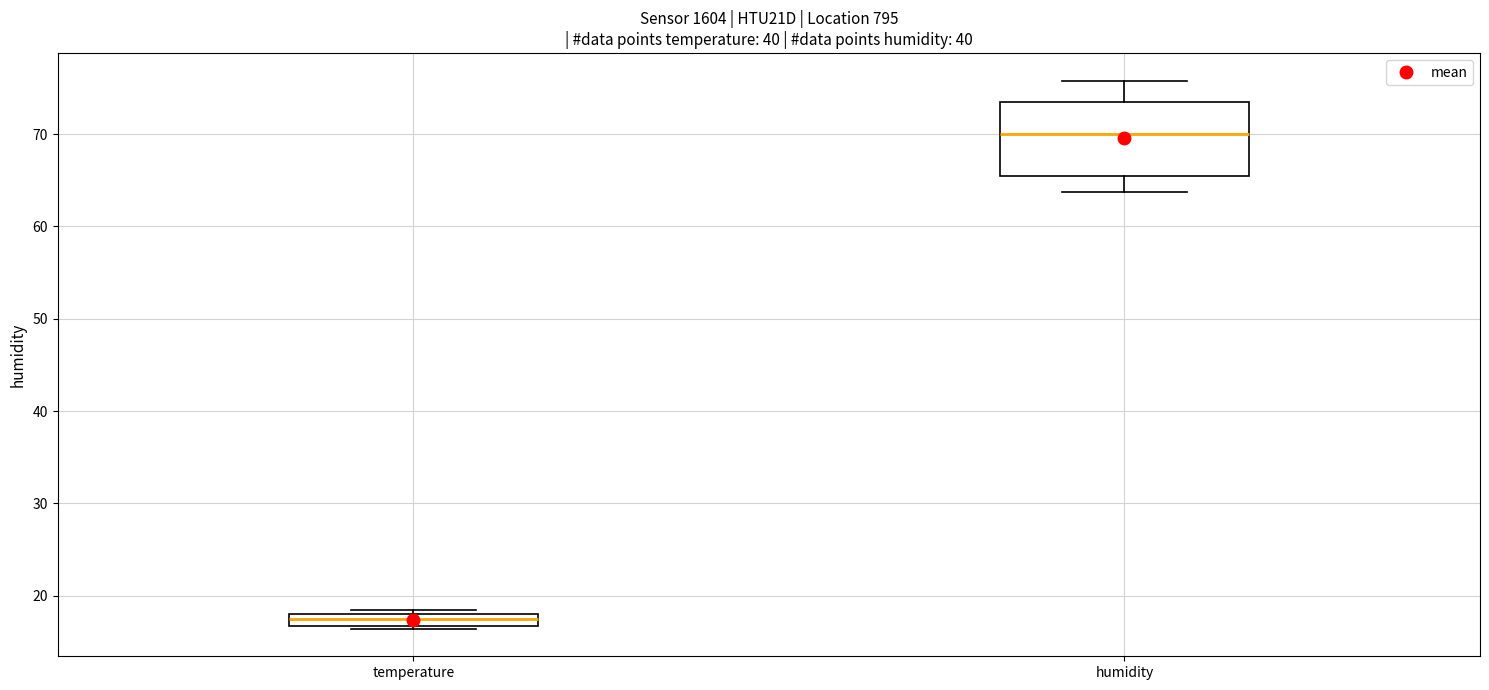

Where is the lower edge of the box for temperature on the y-axis? The values are not printed on the chart, so give them approximately, as read against the axis.

17